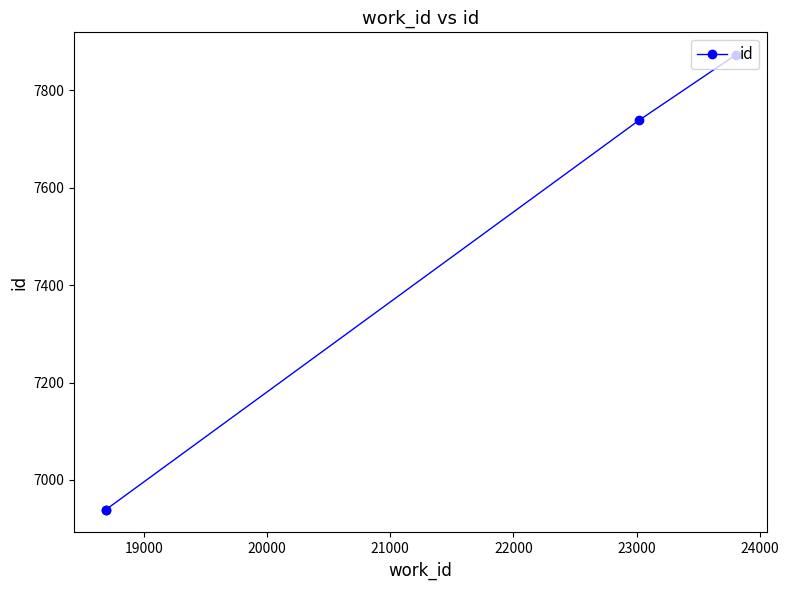

What is the smallest value displayed?

6939